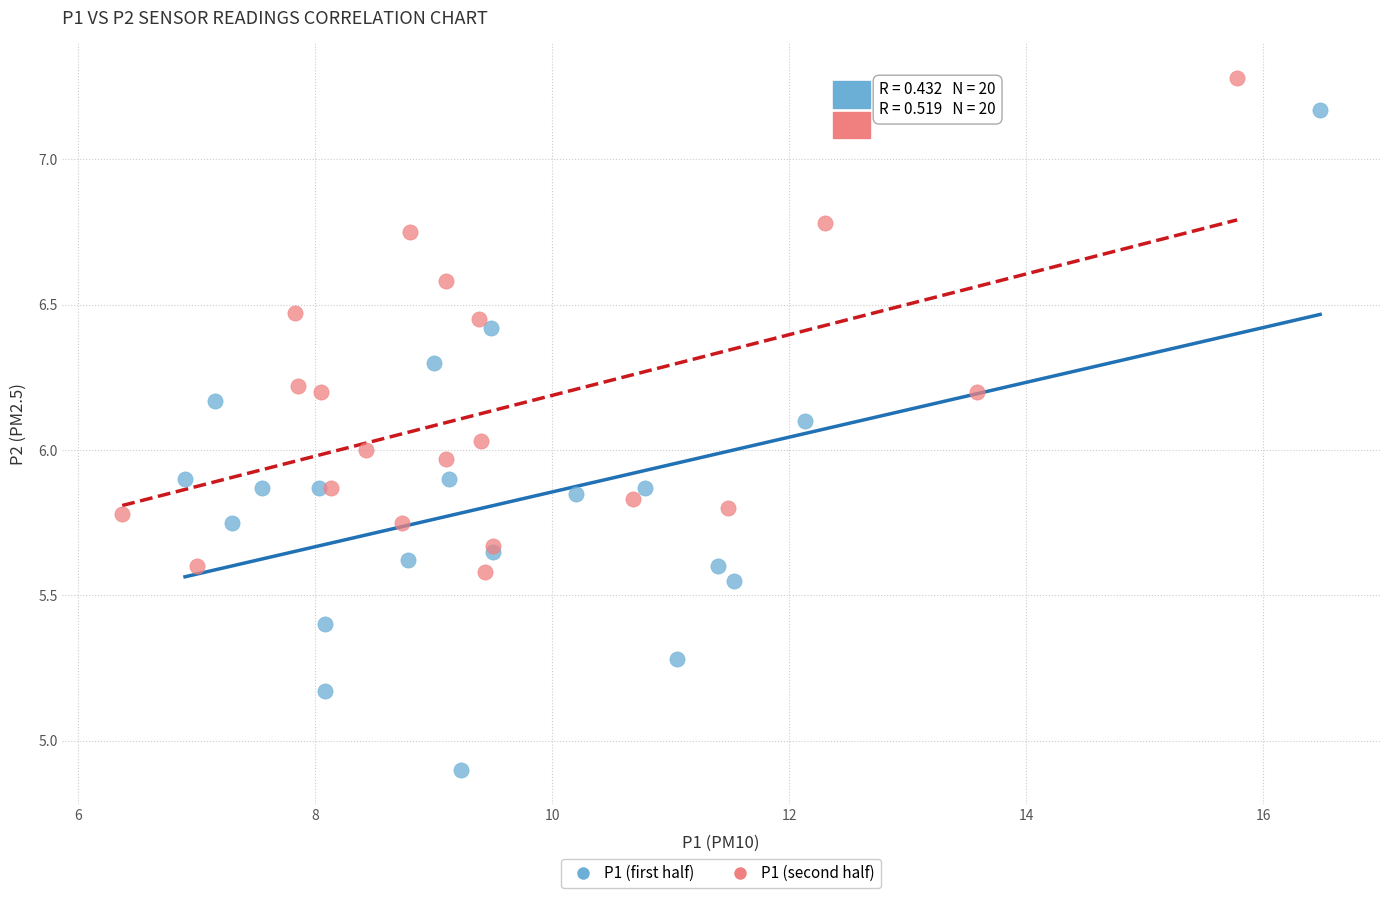

Which series has the largest Y range (max minus min)?

P1 (first half)